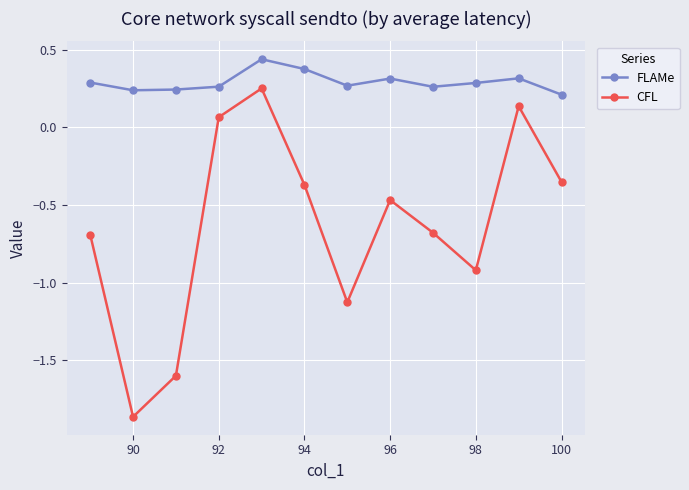

How many interior local valleys does the CFL series have?

3